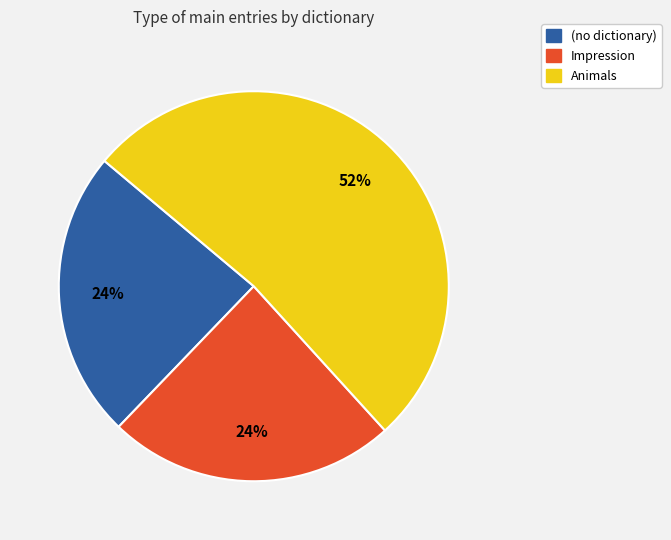

True or false: Animals accounts for 52% of the total.

True